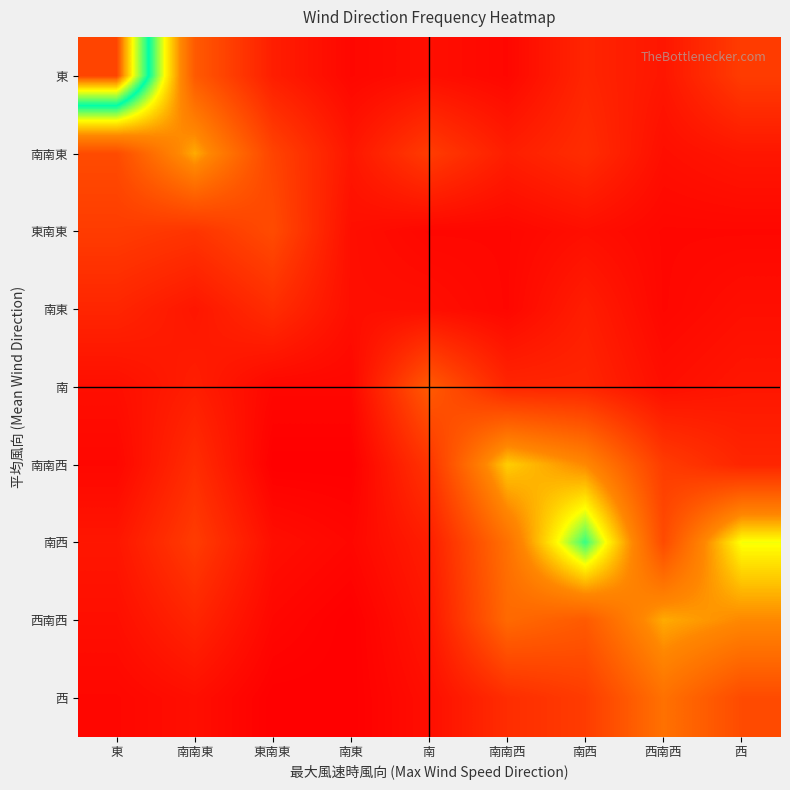

Reading right to left, list all the values displayed in this chart.

東: 西=8	西南西=3	南西=5	南南西=1	南=2	南東=1	東南東=4	南南東=12	東=45
南南東: 西=3	西南西=2	南西=6	南南西=4	南=8	南東=3	東南東=9	南南東=20	東=10
東南東: 西=1	西南西=1	南西=2	南南西=1	南=1	南東=2	東南東=10	南南東=7	東=8
南東: 西=2	西南西=1	南西=4	南南西=1	南=2	南東=2	東南東=6	南南東=3	東=5
南: 西=3	西南西=2	南西=5	南南西=5	南=12	南東=1	東南東=1	南南東=4	東=2
南南西: 西=5	西南西=8	南西=18	南南西=22	南=7	南東=0	東南東=0	南南東=6	東=1
南西: 西=25	西南西=10	南西=30	南南西=15	南=4	南東=1	東南東=2	南南東=8	東=3
西南西: 西=18	西南西=20	南西=12	南南西=14	南=3	南東=0	東南東=1	南南東=5	東=2
西: 西=10	西南西=15	南西=8	南南西=6	南=2	南東=0	東南東=0	南南東=2	東=1